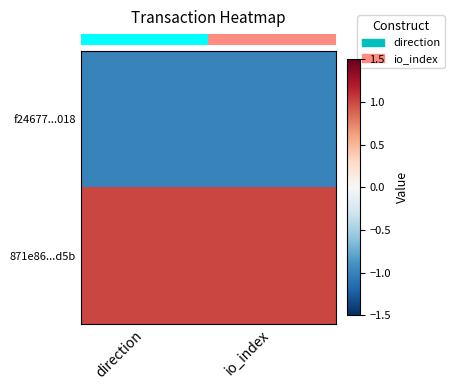

Count the number of data series in this chart.

2